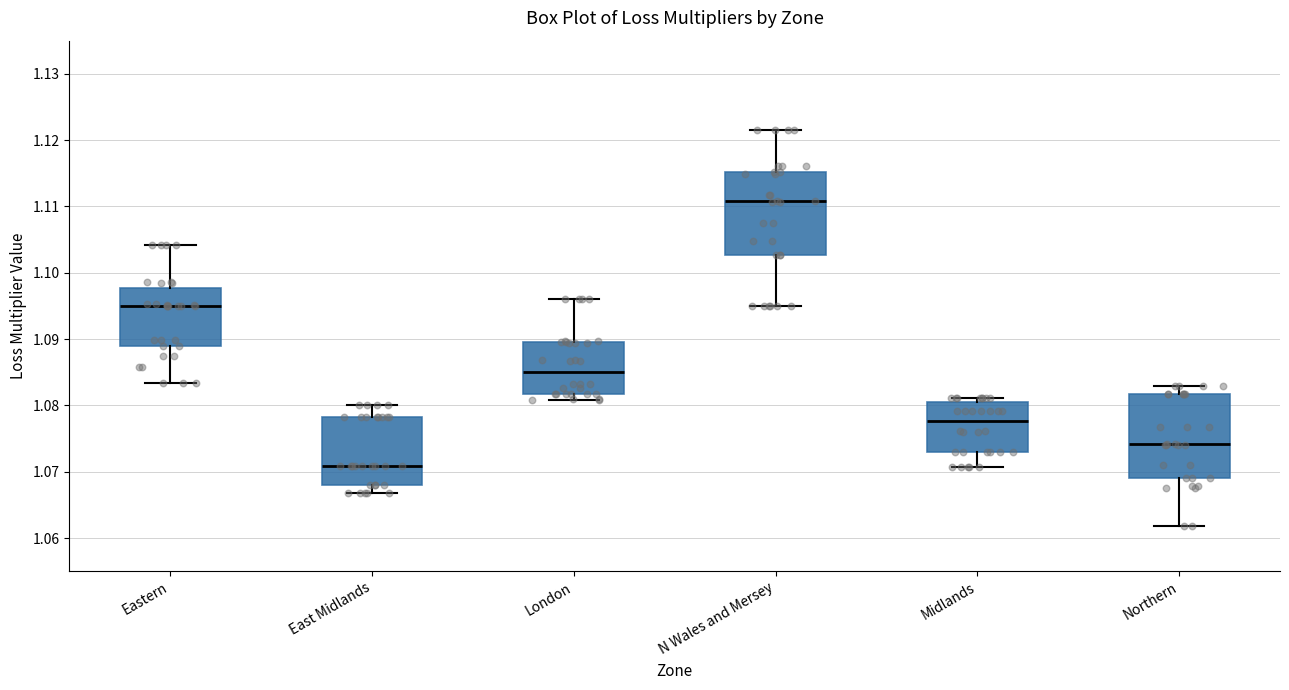

Reading left to right, transcribe this box plot: for each box, give where its median line is, the range the box spans, and where its two whiskers end, as read against the y-axis. The values are not printed on the chart, so give them approximately, as read against the axis.

Eastern: median 1.095, box 1.089 to 1.098, whiskers 1.083 to 1.104
East Midlands: median 1.071, box 1.068 to 1.078, whiskers 1.067 to 1.080
London: median 1.085, box 1.082 to 1.090, whiskers 1.081 to 1.096
N Wales and Mersey: median 1.111, box 1.103 to 1.115, whiskers 1.095 to 1.122
Midlands: median 1.078, box 1.073 to 1.081, whiskers 1.071 to 1.081 (just above the box's upper edge)
Northern: median 1.074, box 1.069 to 1.082, whiskers 1.062 to 1.083